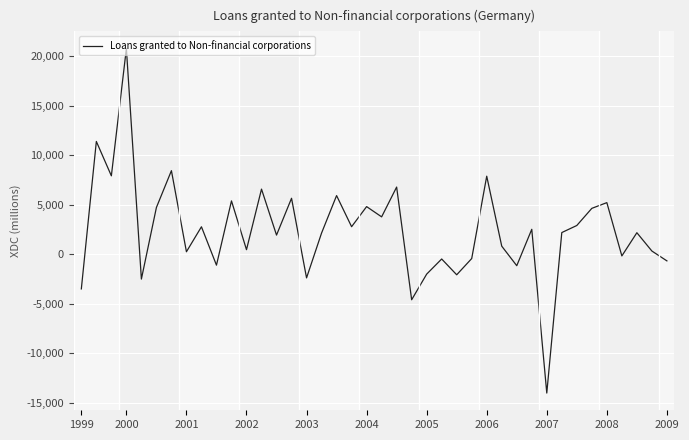

What is the maximum value shown in the chart?

20762